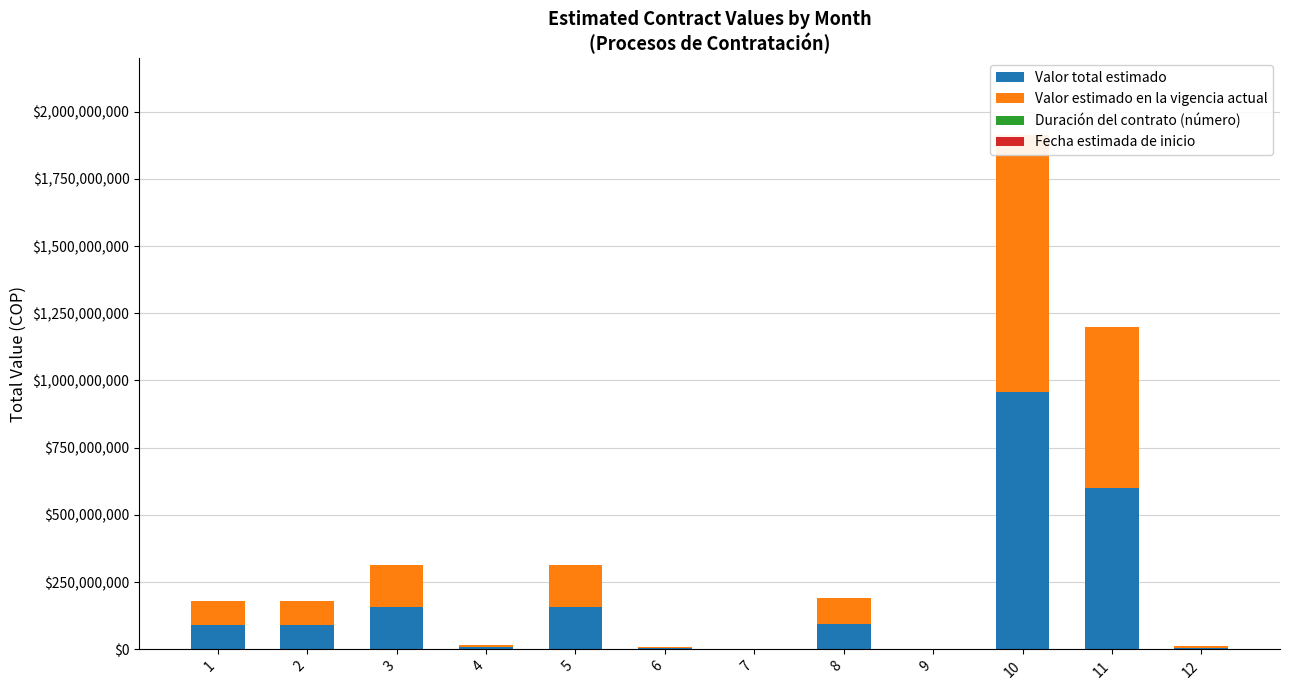

Where does the Fecha estimada de inicio series first go above 7?

9